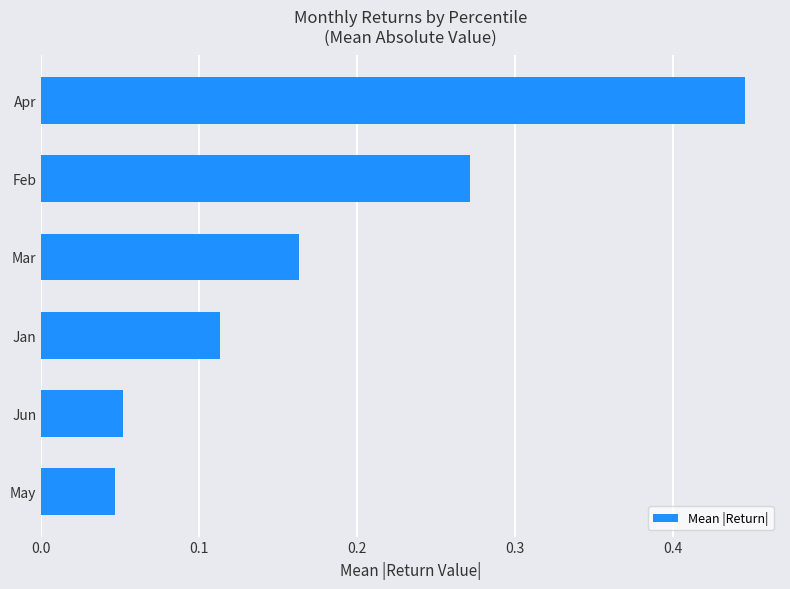

What is the change in value from May to Feb?

+0.2